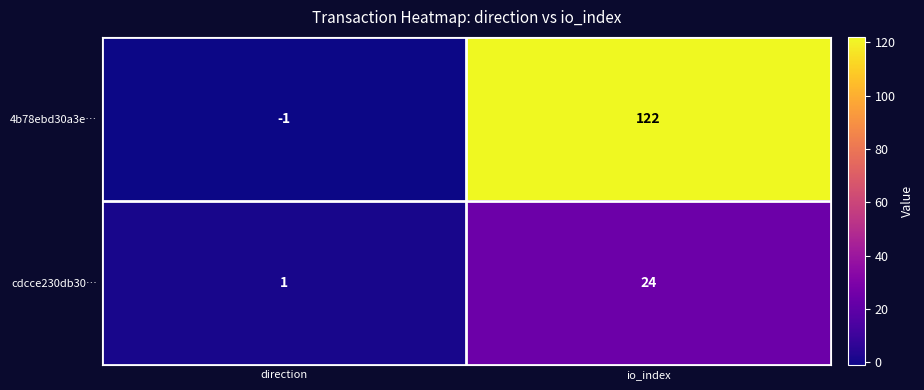

What is the difference between the highest and lowest values at direction?

2